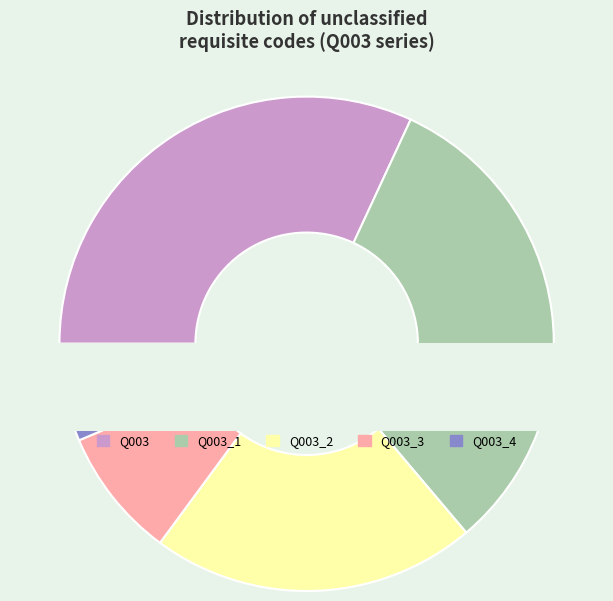

How many slices are in this pie chart?

5